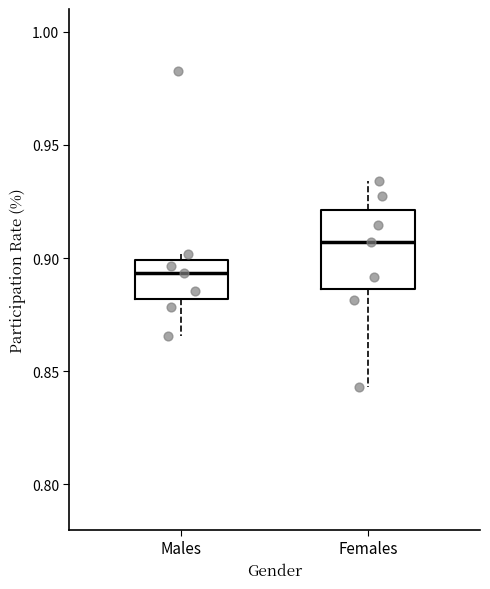

Reading left to right, transcribe this box plot: for each box, give where its median line is, the range the box spans, and where its two whiskers end, as read against the y-axis. The values are not printed on the chart, so give them approximately, as read against the axis.

Males: median 0.895, box 0.880 to 0.900, whiskers 0.865 to 0.900 (just above the box's upper edge)
Females: median 0.905, box 0.885 to 0.920, whiskers 0.845 to 0.935